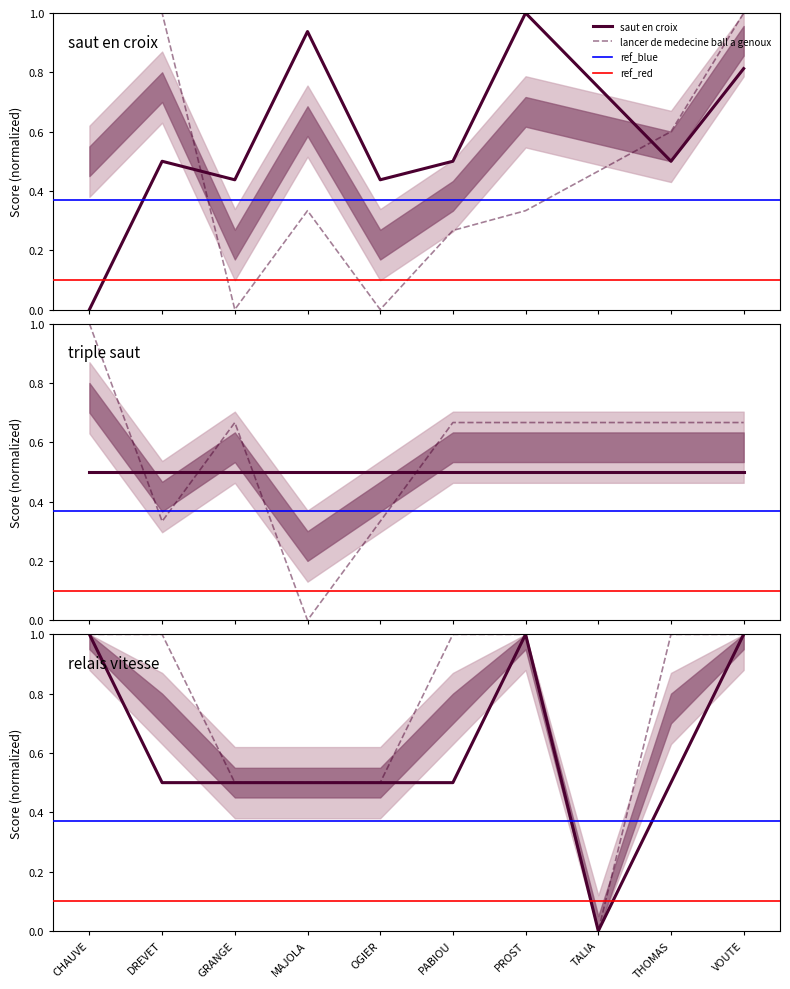

How many intersections are there between lancer de medecine ball a genoux and saut en croix?

2